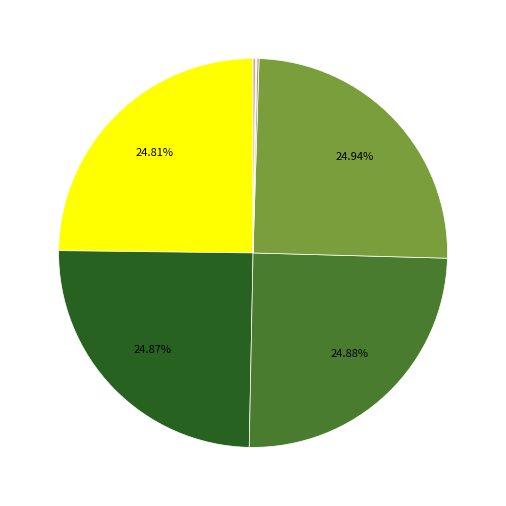

Is there any slice that represents more than half of the pie?

No